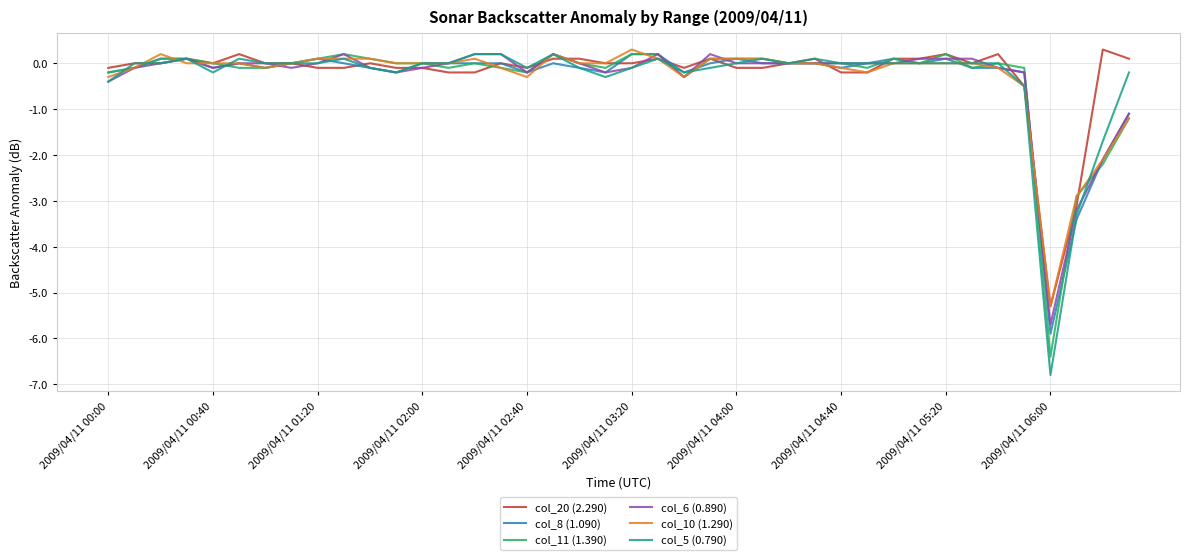

What is the minimum value for col_6 (0.890)?

-5.7